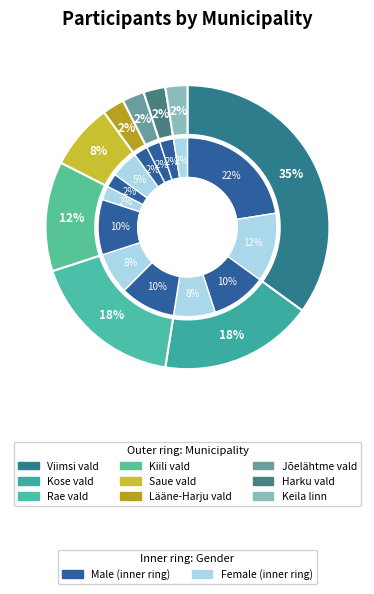

Does Kose vald represent more than half of the total?

No